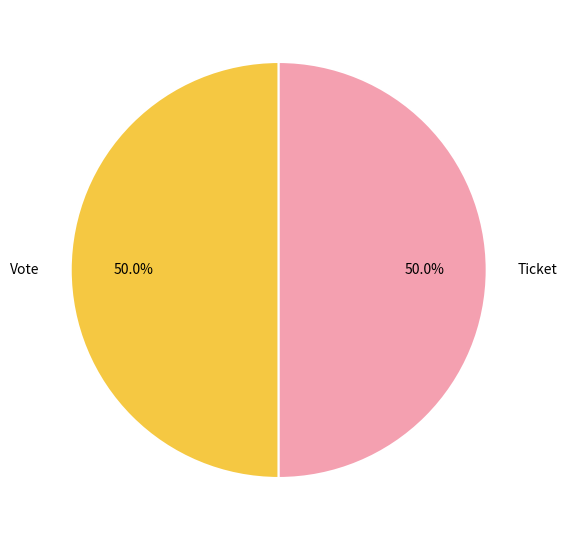

Approximately how many times larger is the value at Vote compared to Ticket?

1.0